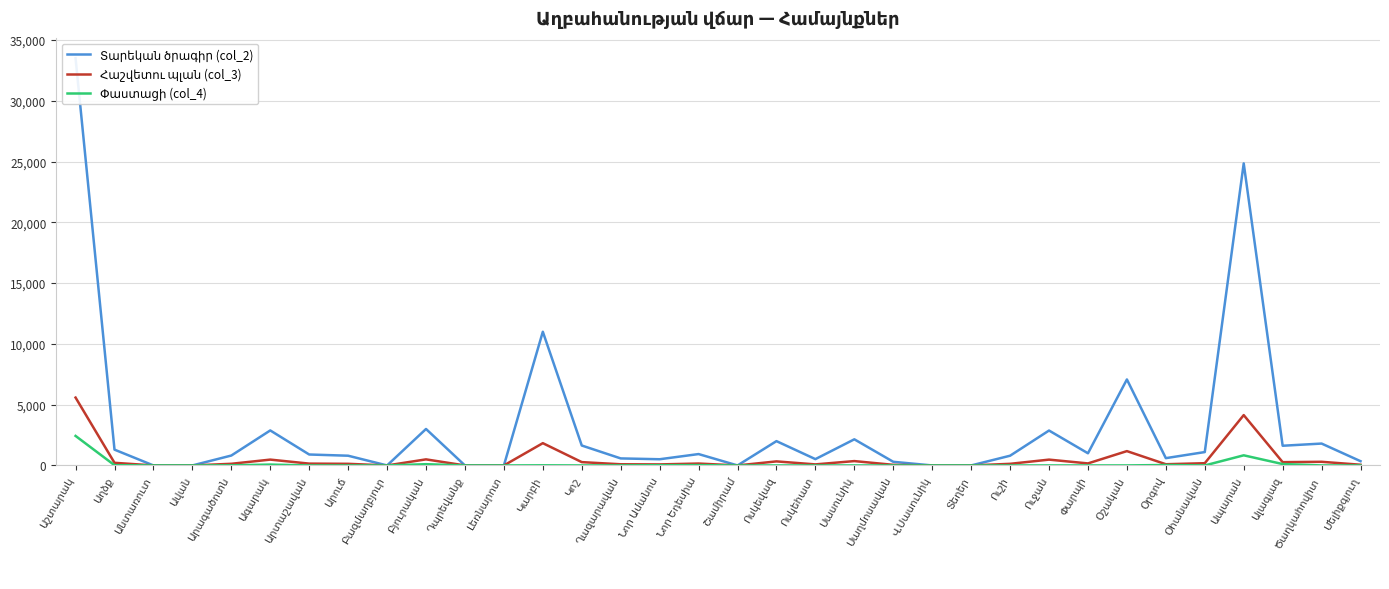

True or false: Փաստացի (col_4) has a value of 1486.5 at Ավան.

False